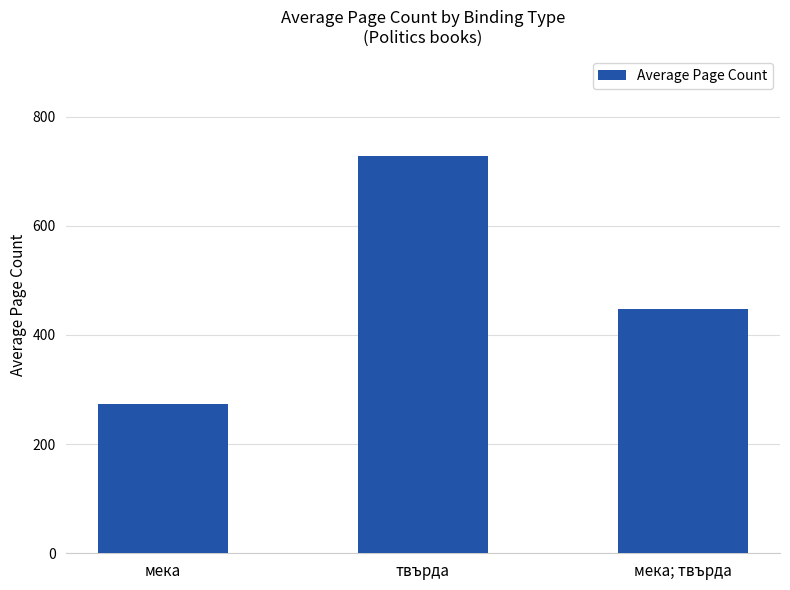

Where does the data first go above 448?

твърда